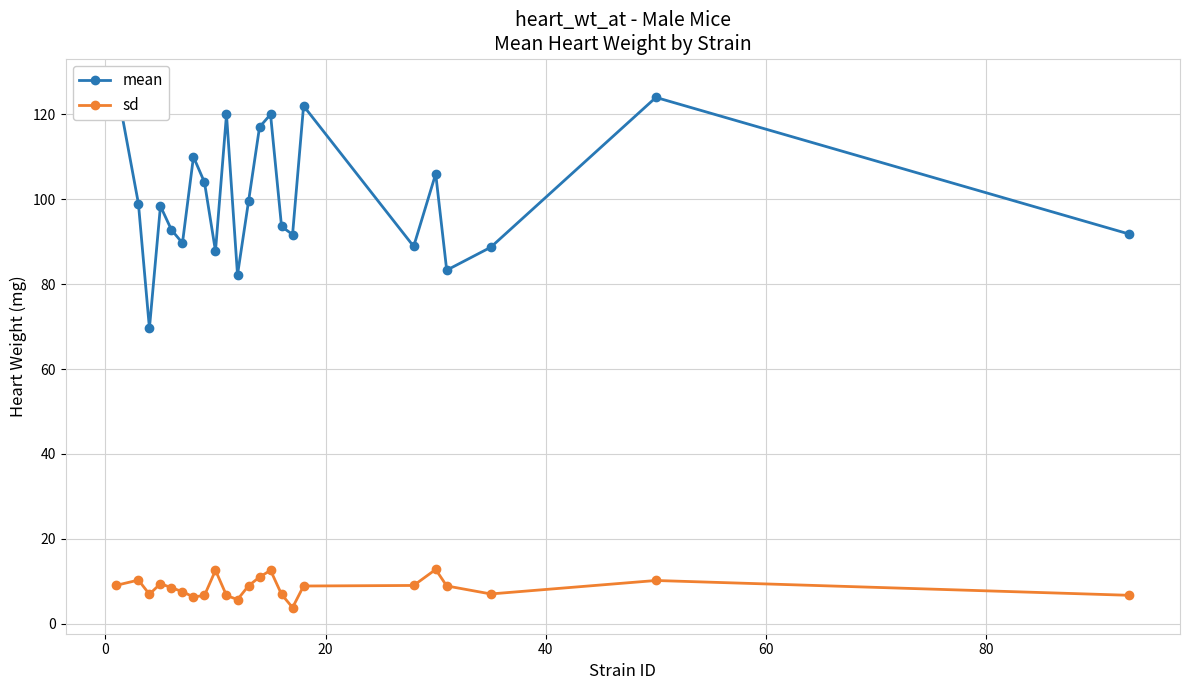

What is the maximum value for sd?

12.8